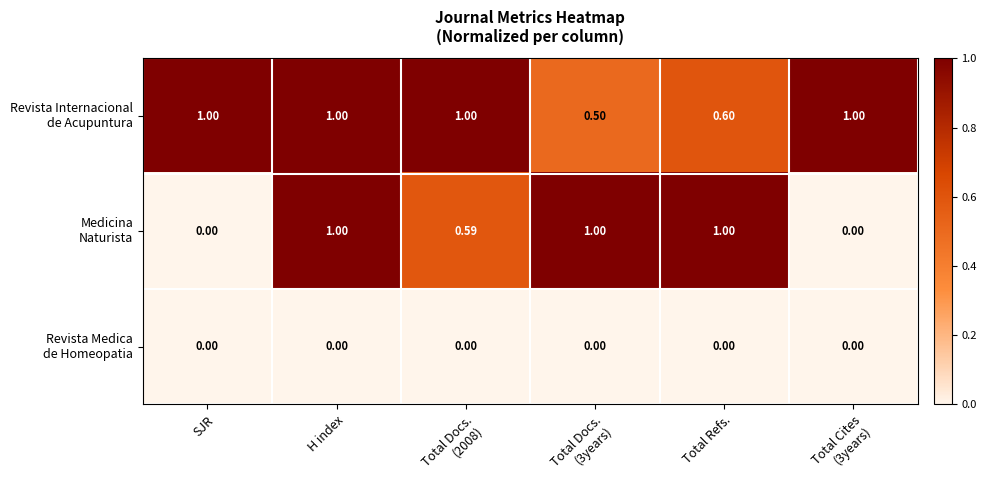

How many series are shown in this chart?

3